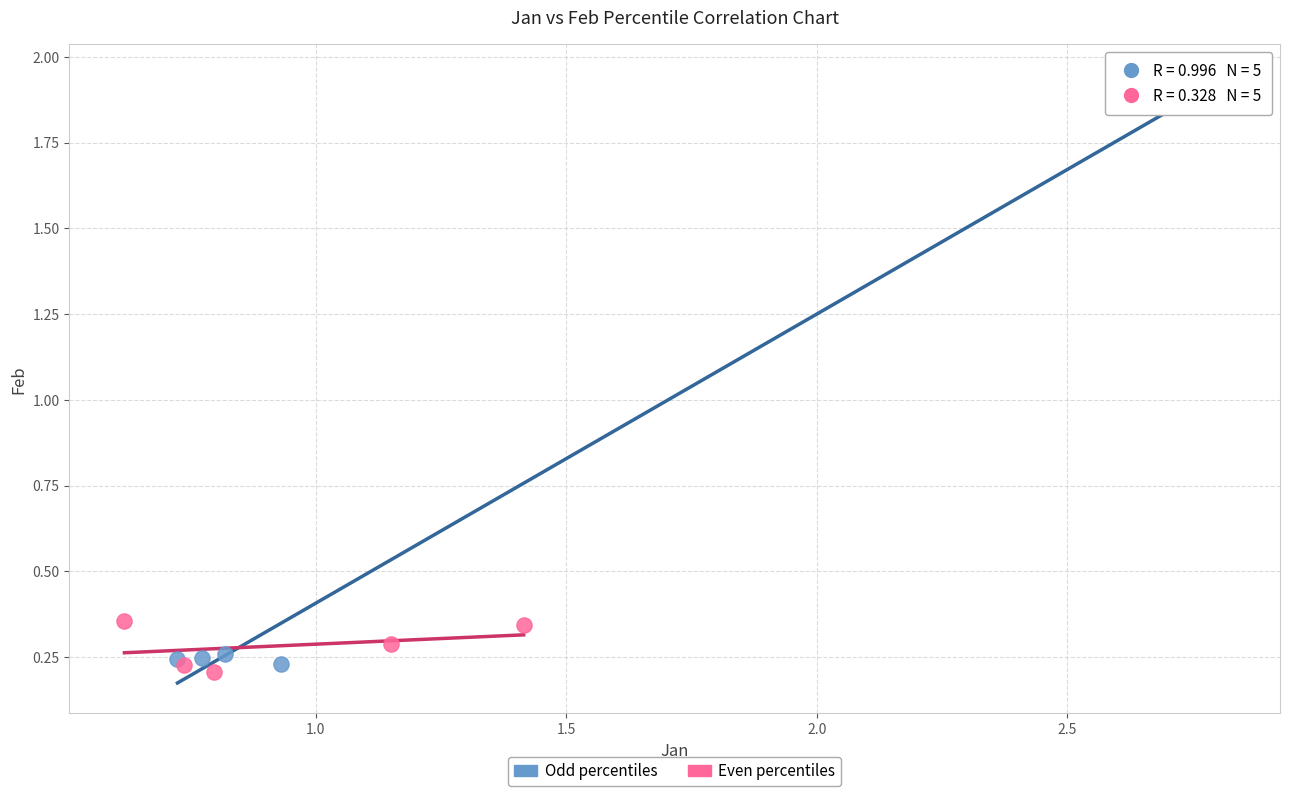

Which series has the widest spread of Y values?

Odd percentiles